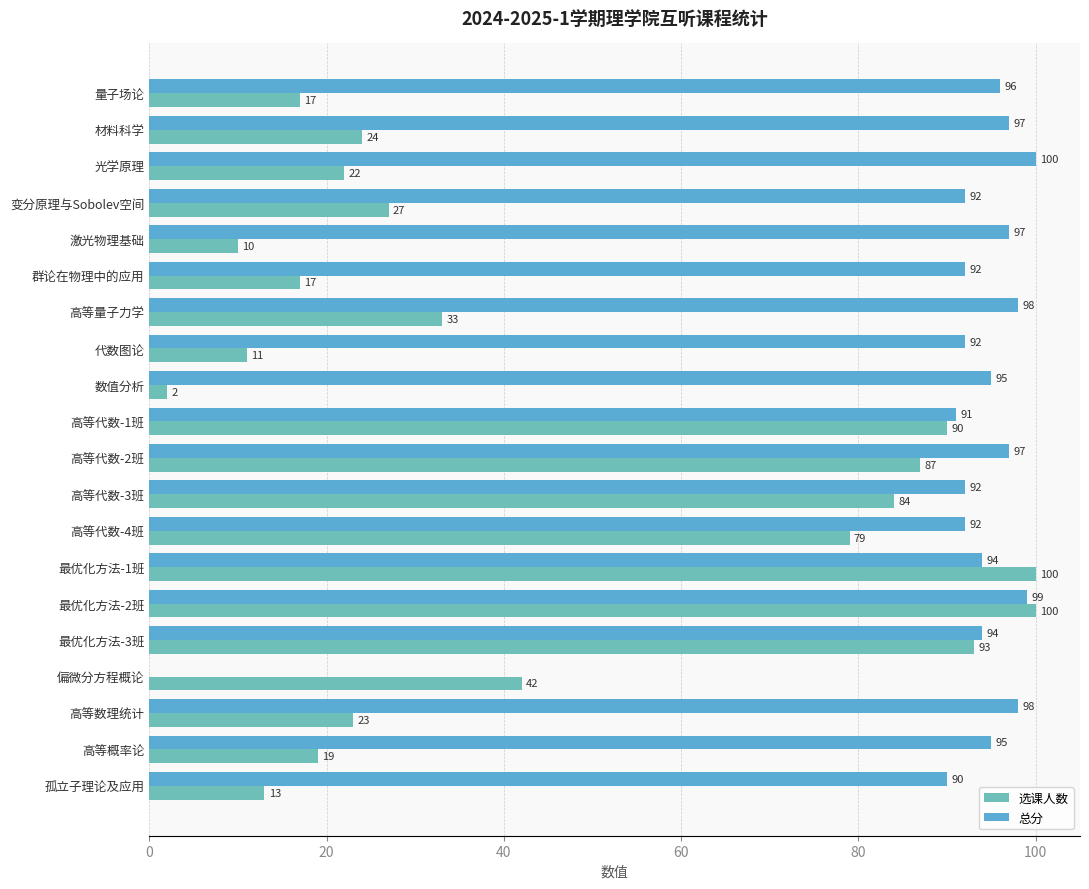

What is the value of the 总分 bar at the 4th from the left?

92.0